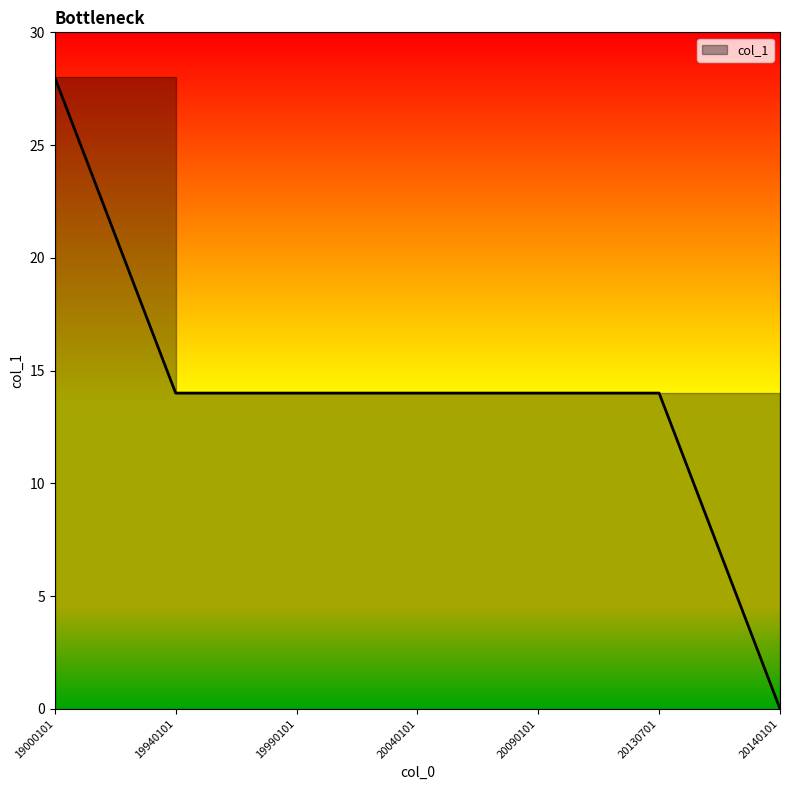

The chart shows a value of 14 at 19940101. True or false?

True